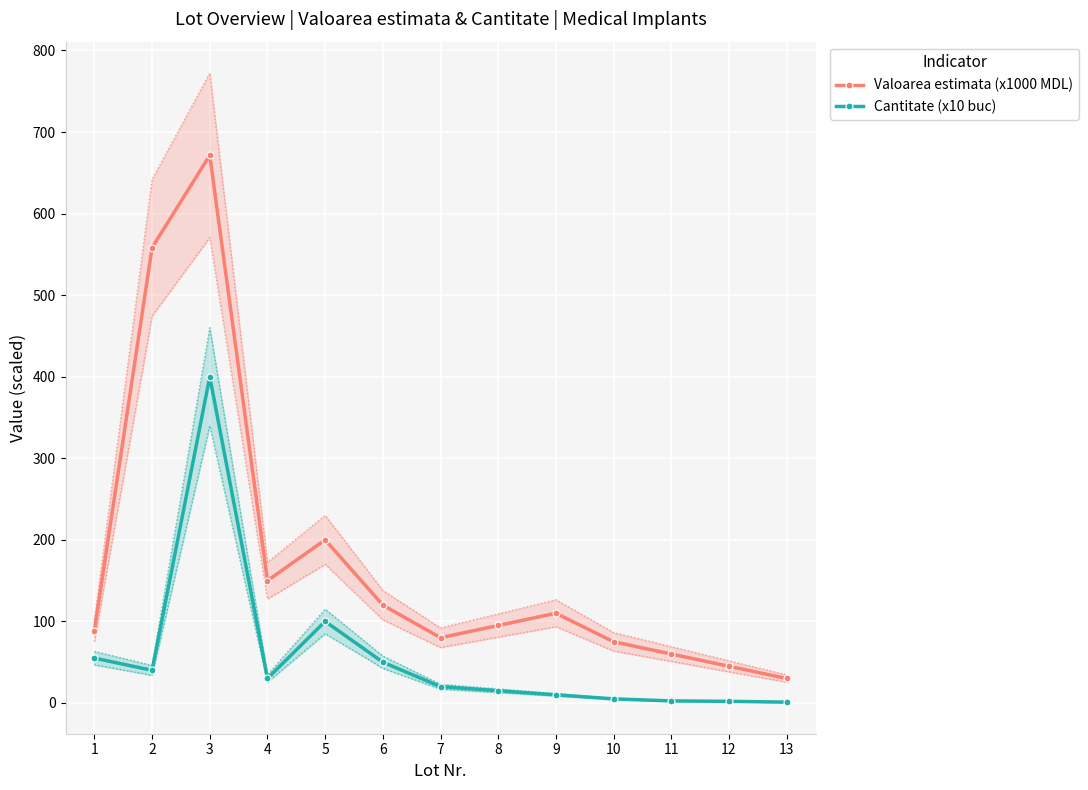

Reading left to right, list all the values displayed in this chart.

Valoarea estimata (x1000 MDL): 1=88.8	2=558.2	3=671.5	4=150.0	5=200.0	6=120.0	7=80.0	8=95.0	9=110.0	10=75.0	11=60.0	12=45.0	13=30.0
Cantitate (x10 buc): 1=55.0	2=40.0	3=400.0	4=30.0	5=100.0	6=50.0	7=20.0	8=15.0	9=10.0	10=5.0	11=2.5	12=2.0	13=1.0